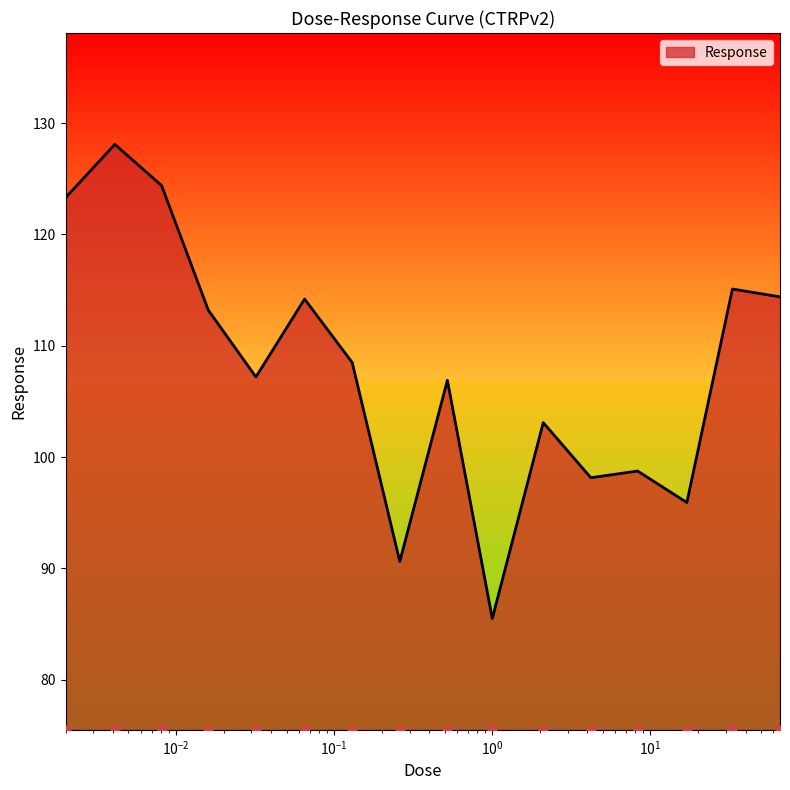

What is the change in value from 0.26 to 33.0?

+24.5